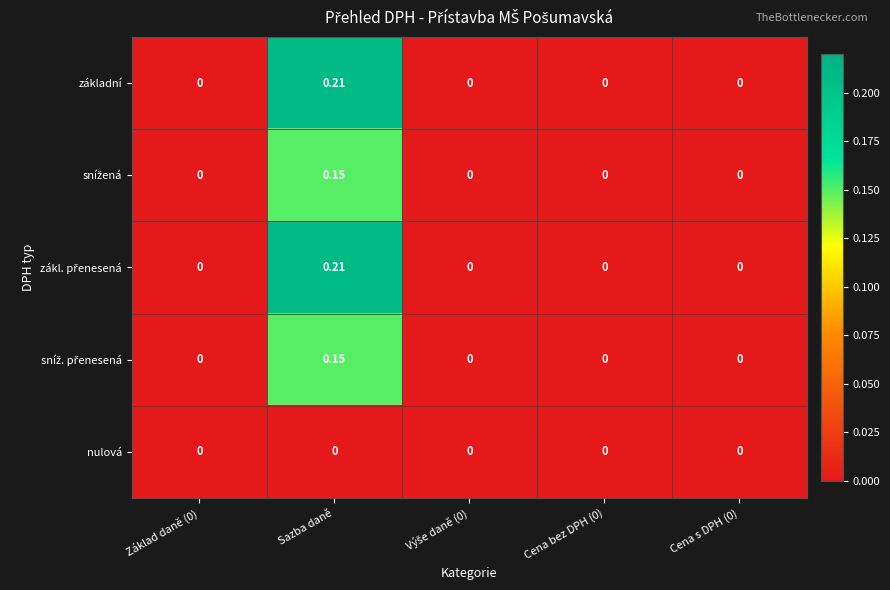

How many data points does each series have?

5